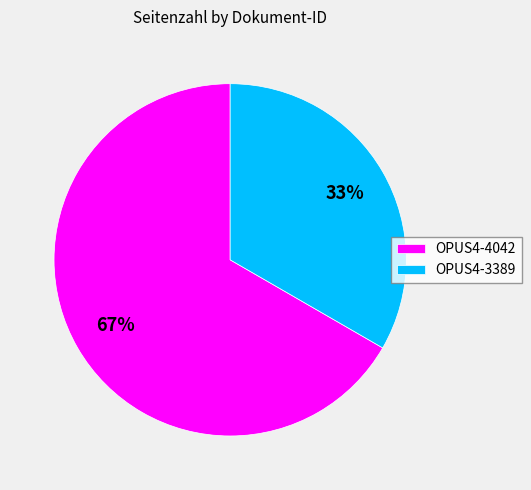

Does OPUS4-3389 account for over 50% of the chart?

No